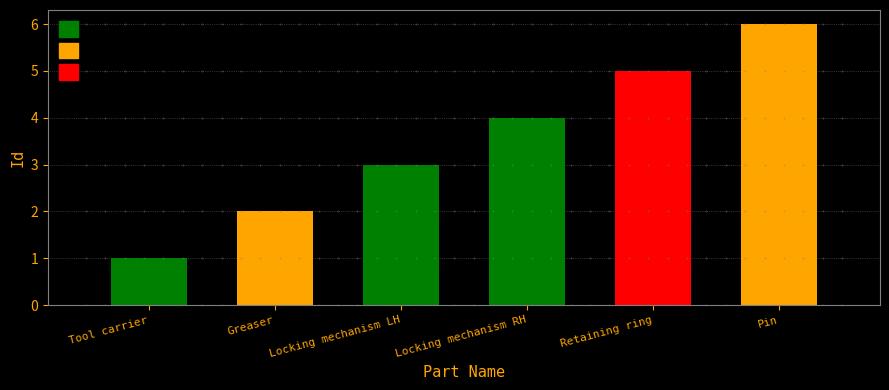

True or false: the data shows 1 at Pin.

False